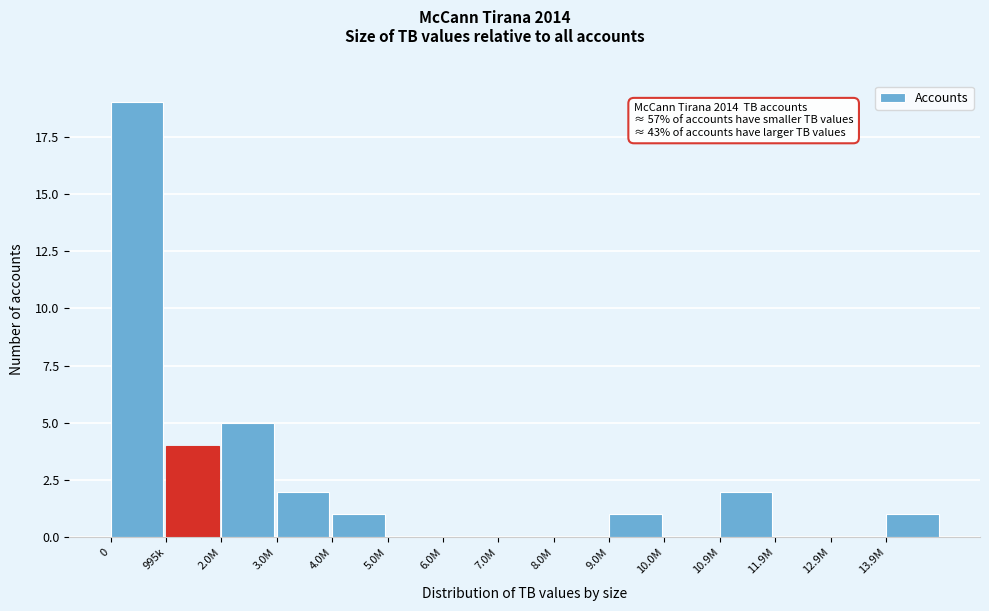

Reading left to right, list all the values displayed in this chart.

0=19	995k=4	2.0M=5	3.0M=2	4.0M=1	5.0M=0	6.0M=0	7.0M=0	8.0M=0	9.0M=1	10.0M=0	10.9M=2	11.9M=0	12.9M=0	13.9M=1